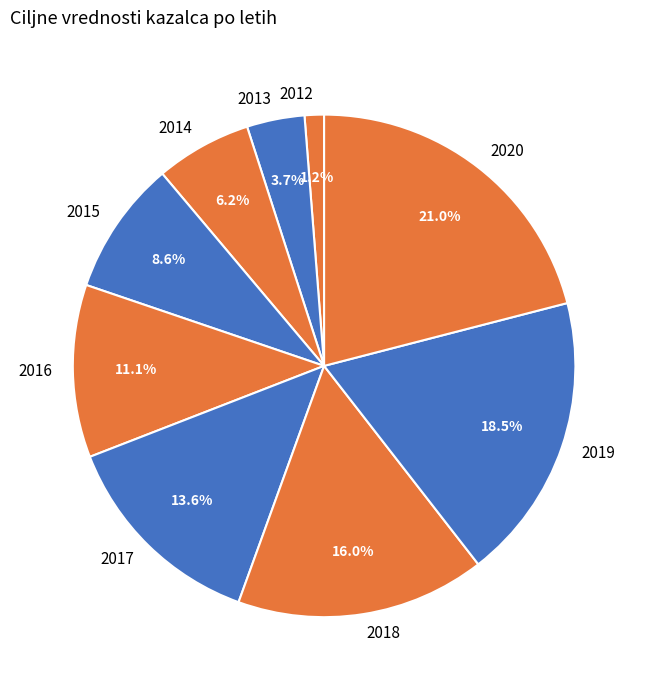

Count the number of slices in the pie.

9